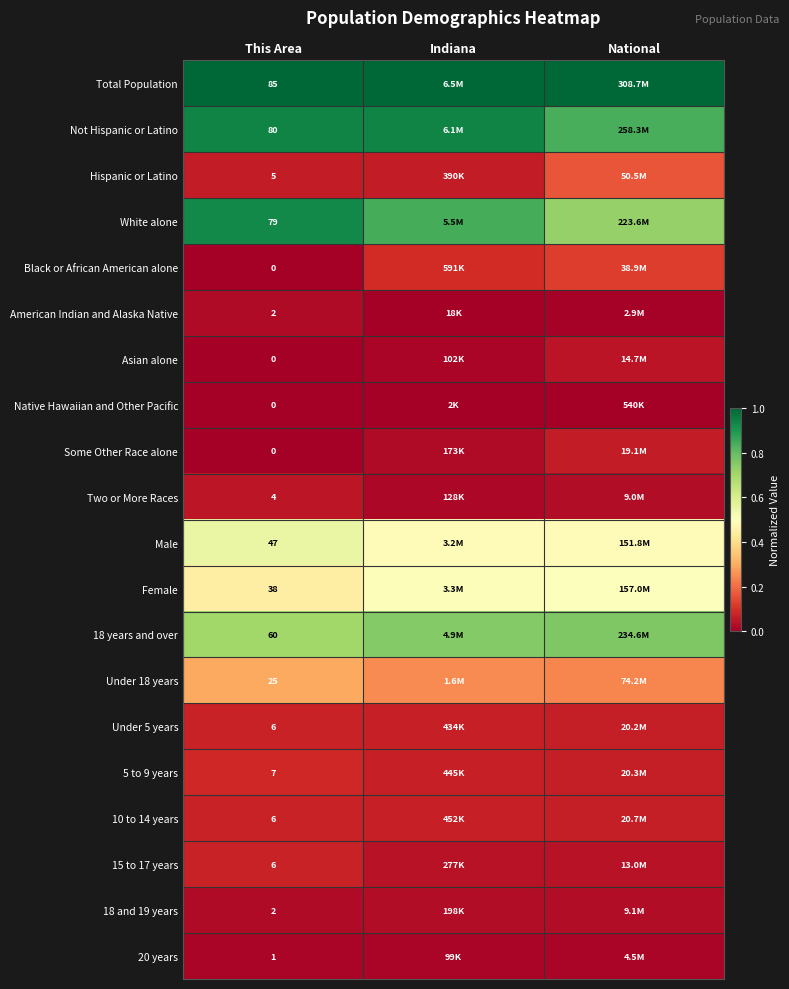

At how many categories does at least one series exceed 0?

3